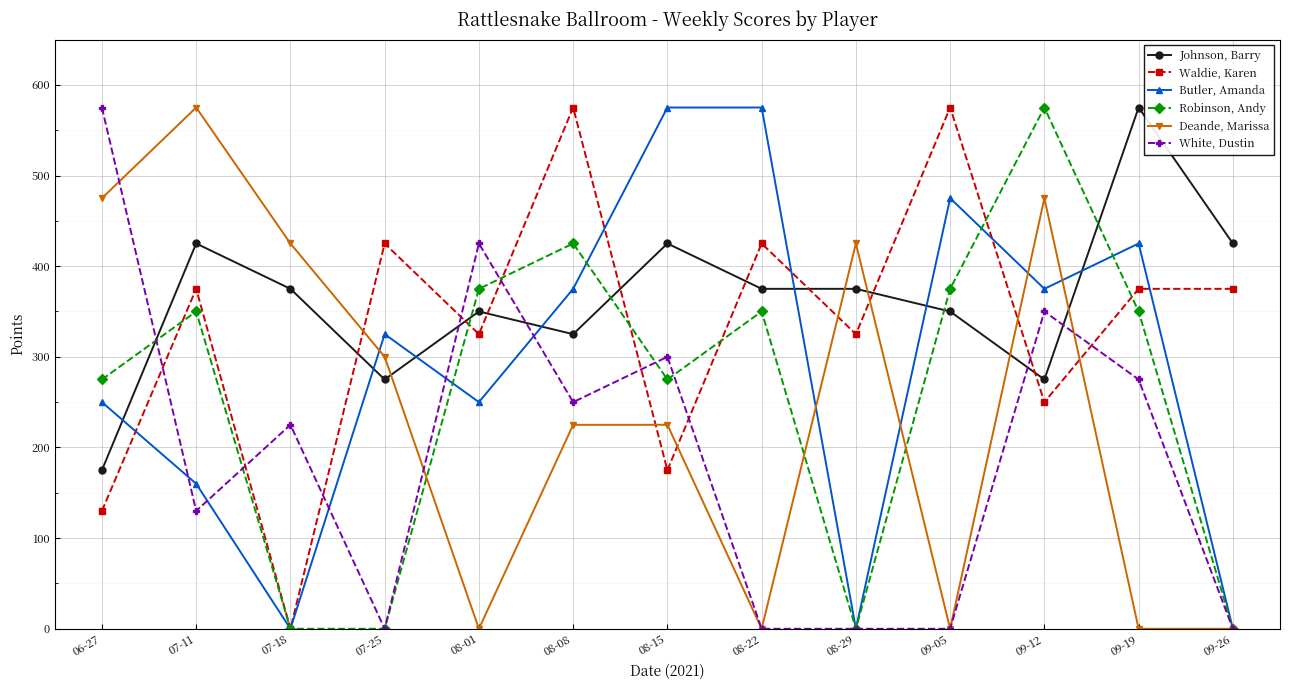

How many lines are shown in the chart?

6